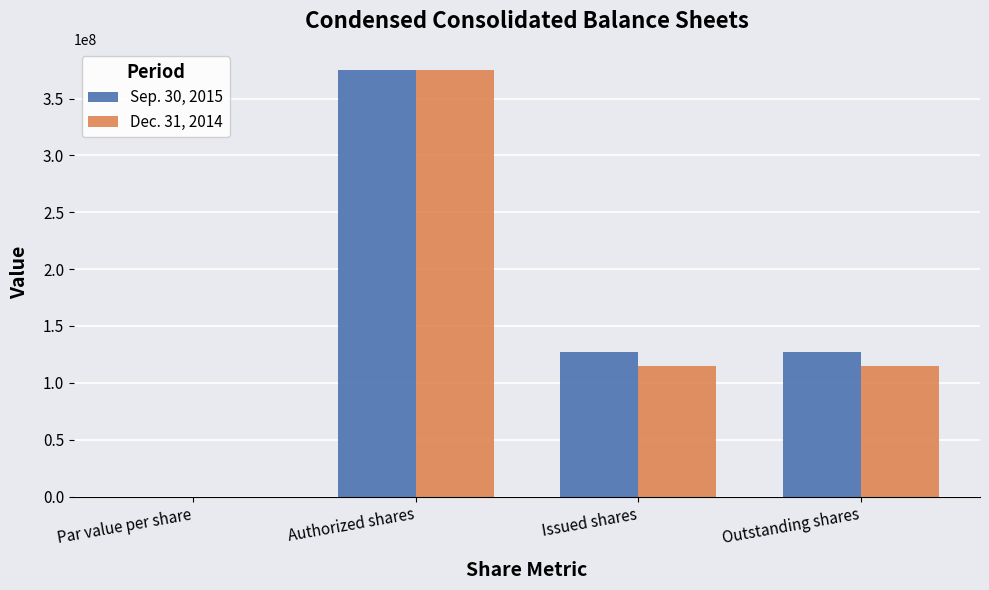

Is it true that Sep. 30, 2015 equals 185067790.1 at Outstanding shares?

False